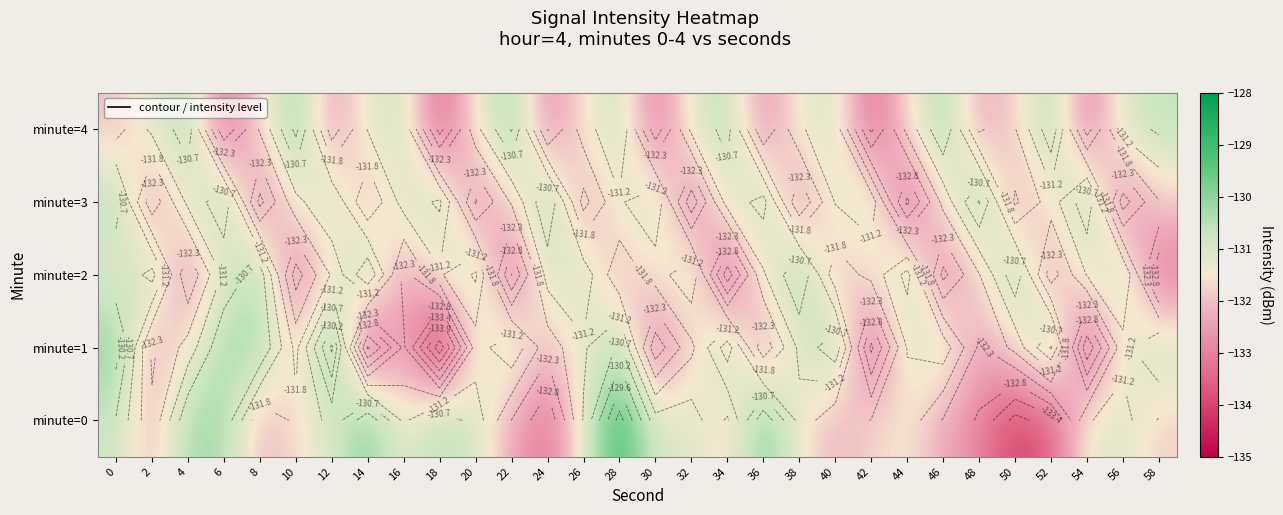

At 44, list the series in order from smallest to largest.

minute=3, minute=4, minute=0, minute=1, minute=2